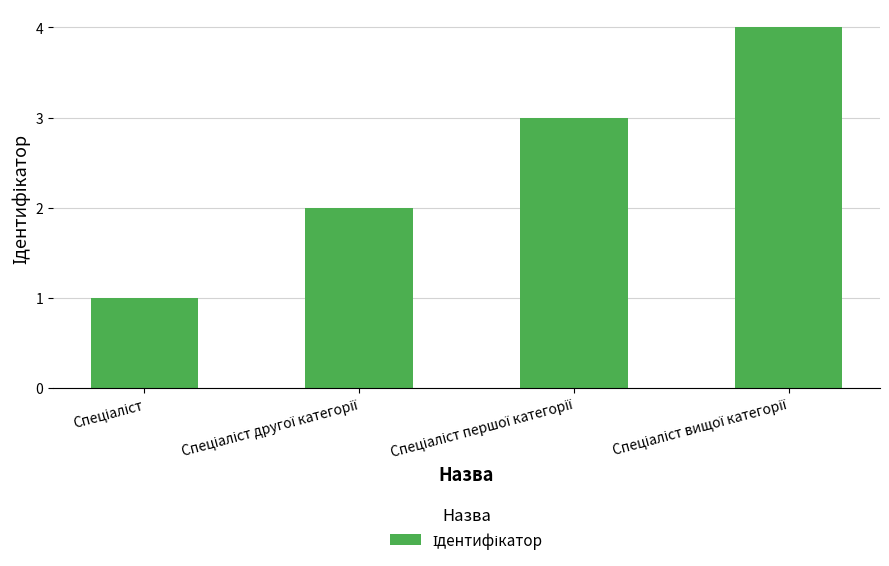

What is the greatest value displayed?

4